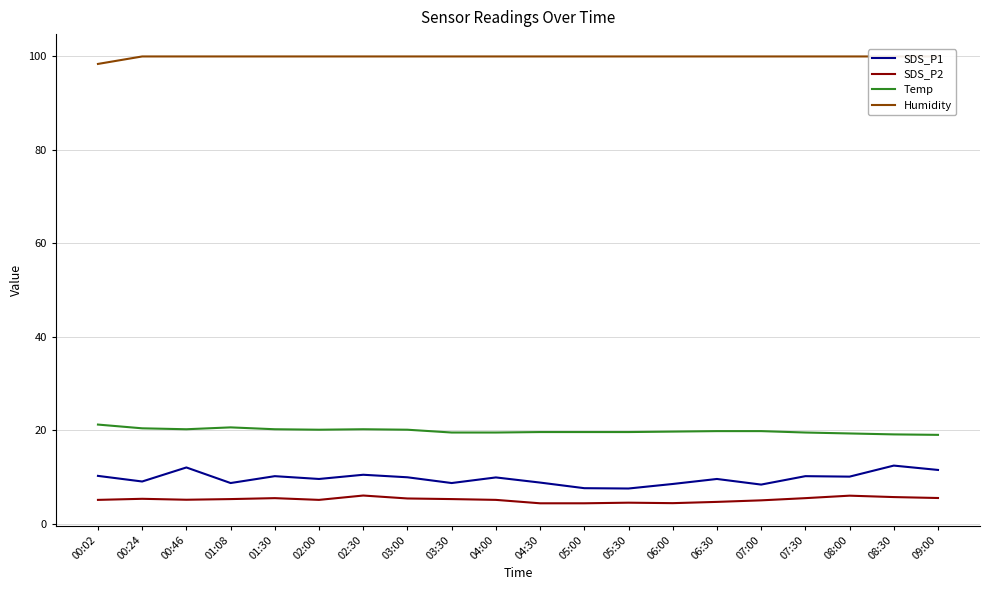

Reading left to right, transcribe all the data shown in this chart.

SDS_P1: 00:02=10.2	00:24=9.0	00:46=12.0	01:08=8.7	01:30=10.2	02:00=9.6	02:30=10.5	03:00=9.9	03:30=8.7	04:00=9.9	04:30=8.8	05:00=7.6	05:30=7.5	06:00=8.5	06:30=9.6	07:00=8.4	07:30=10.2	08:00=10.1	08:30=12.4	09:00=11.5
SDS_P2: 00:02=5.1	00:24=5.3	00:46=5.1	01:08=5.3	01:30=5.5	02:00=5.1	02:30=6.0	03:00=5.4	03:30=5.3	04:00=5.1	04:30=4.4	05:00=4.4	05:30=4.5	06:00=4.4	06:30=4.7	07:00=5.0	07:30=5.5	08:00=6.0	08:30=5.7	09:00=5.5
Temp: 00:02=21.2	00:24=20.4	00:46=20.2	01:08=20.6	01:30=20.2	02:00=20.1	02:30=20.2	03:00=20.1	03:30=19.5	04:00=19.5	04:30=19.6	05:00=19.6	05:30=19.6	06:00=19.7	06:30=19.8	07:00=19.8	07:30=19.5	08:00=19.3	08:30=19.1	09:00=19.0
Humidity: 00:02=98.3	00:24=99.9	00:46=99.9	01:08=99.9	01:30=99.9	02:00=99.9	02:30=99.9	03:00=99.9	03:30=99.9	04:00=99.9	04:30=99.9	05:00=99.9	05:30=99.9	06:00=99.9	06:30=99.9	07:00=99.9	07:30=99.9	08:00=99.9	08:30=99.9	09:00=99.9